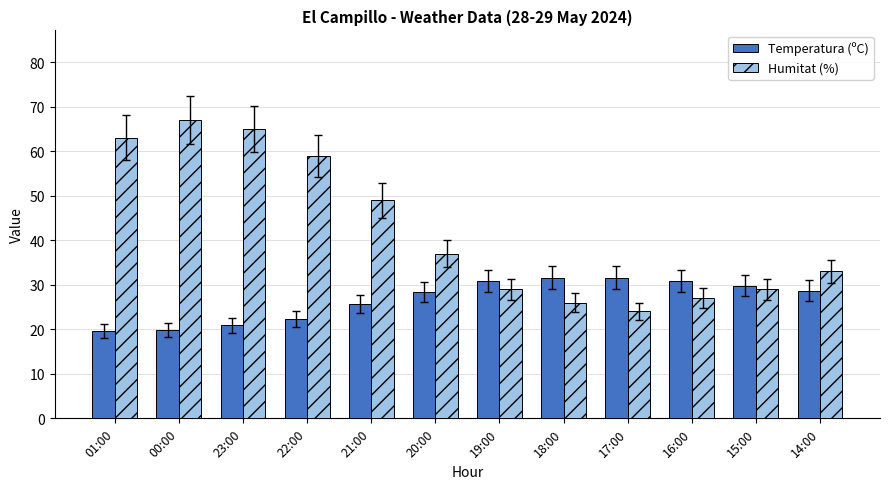

What are all the series names shown in the legend?

Temperatura (ºC), Humitat (%)